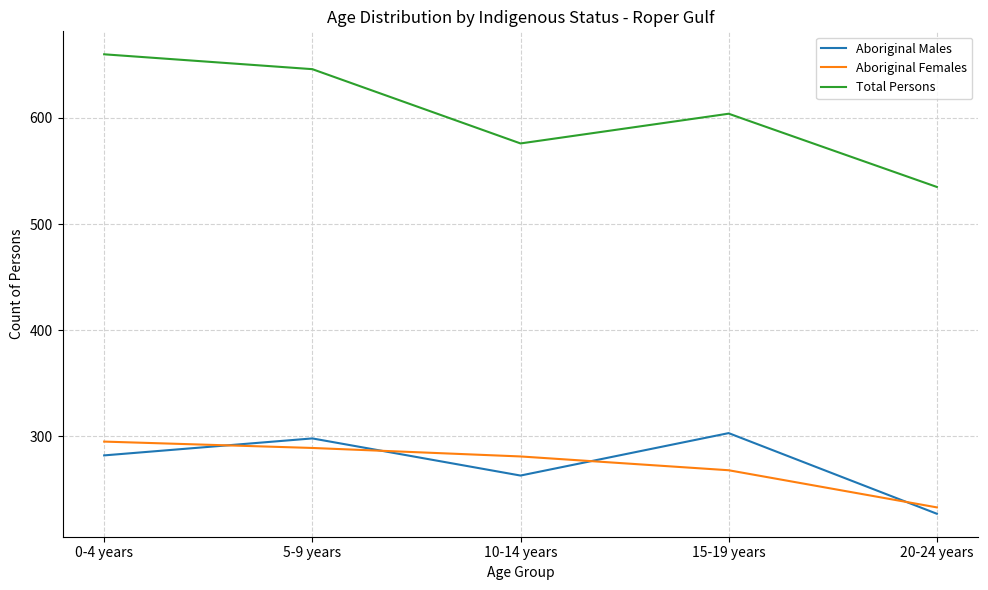

How many series are shown in this chart?

3